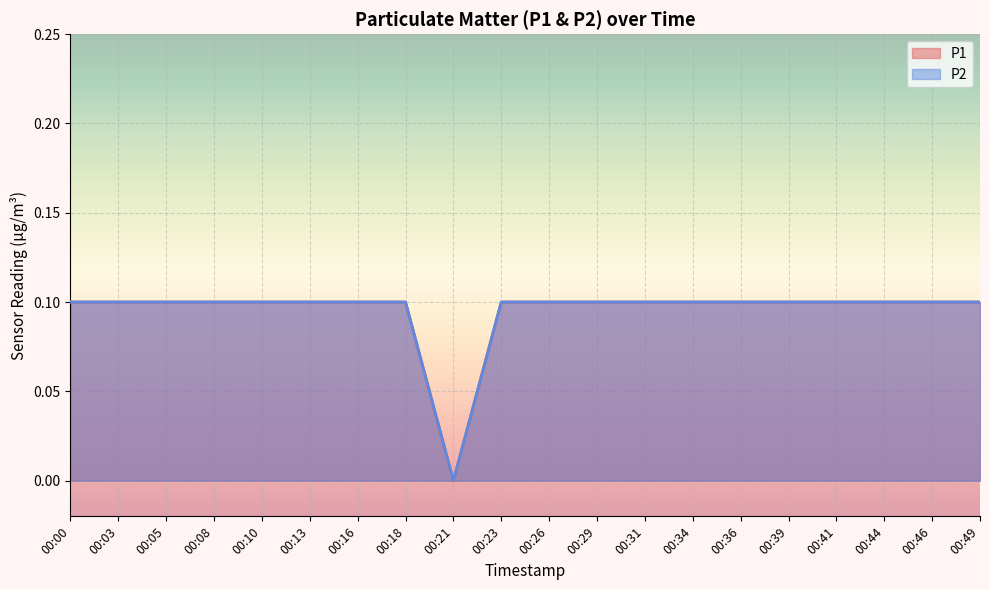

How many lines are shown in the chart?

2